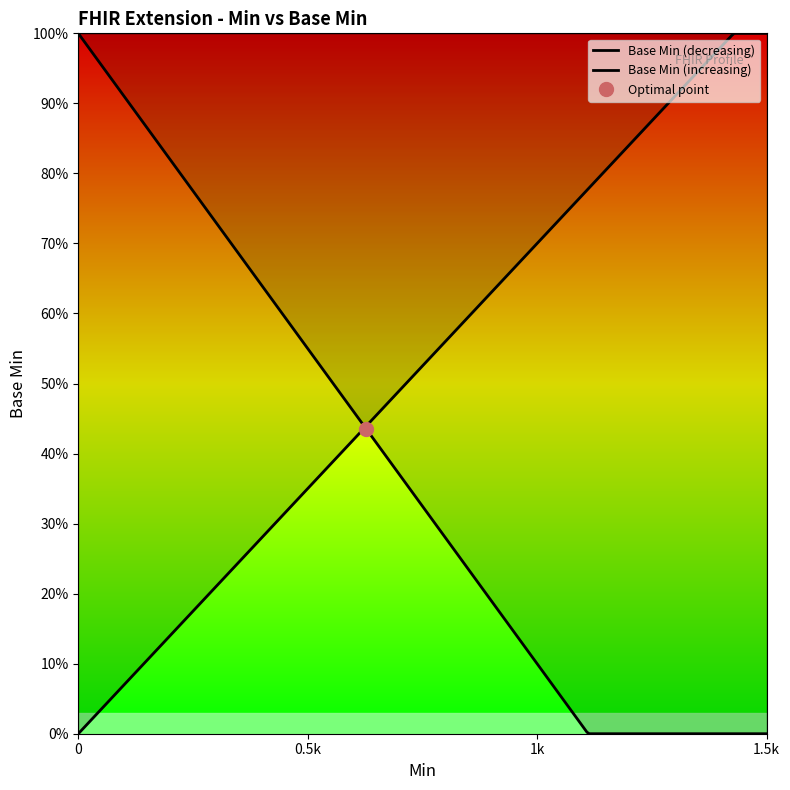

Is this an area chart (filled region under the line)?

No